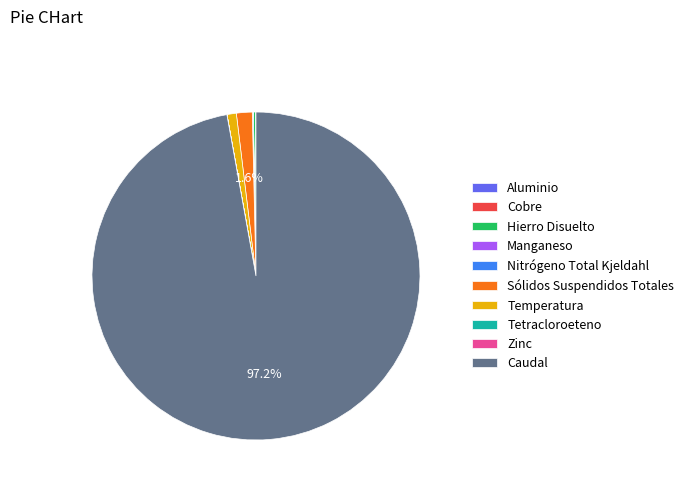

To the nearest percent, what portion does Caudal represent?

97%